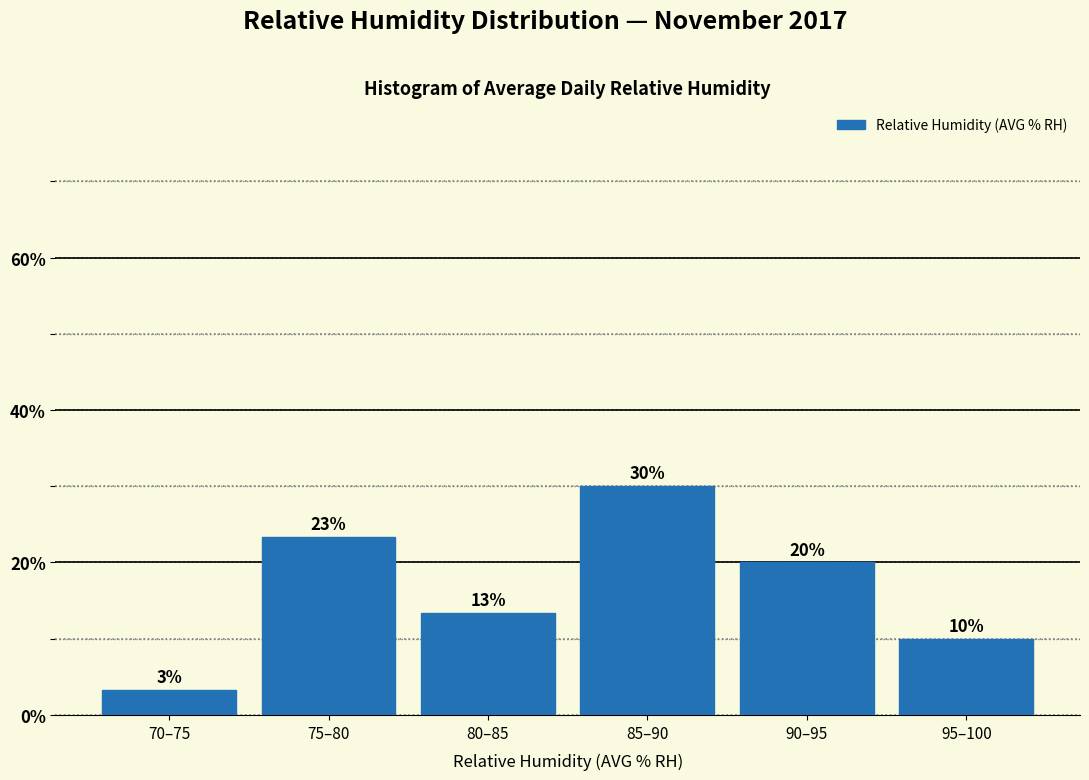

What is the approximate value at 75–80?

23.3